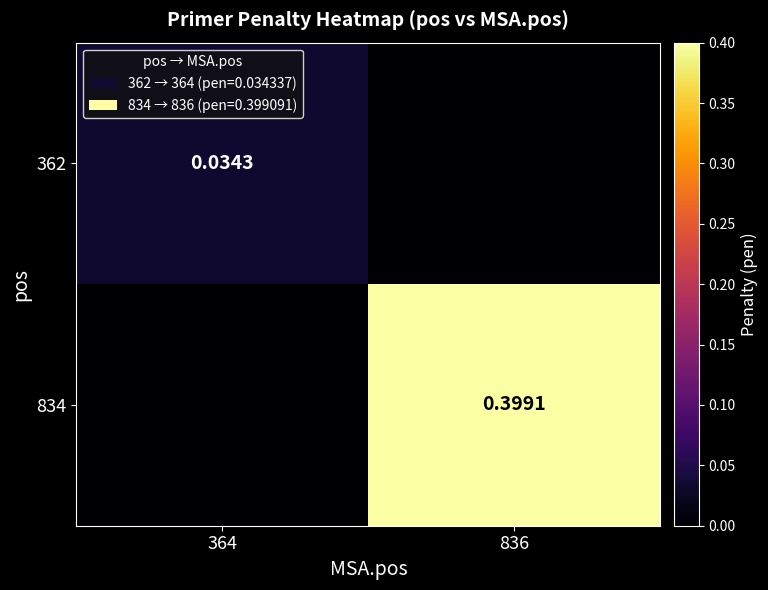

True or false: 834 has a value of 0.4 at 836.

True